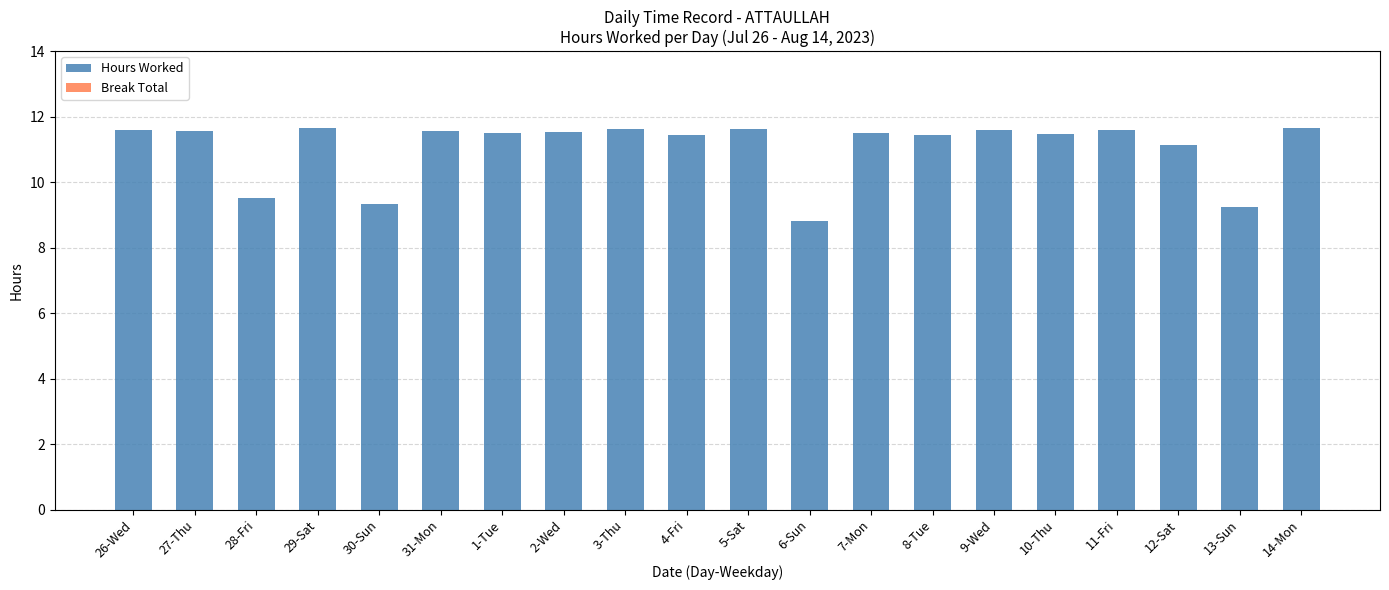

What is the label of the 1st bar from the right?

14-Mon